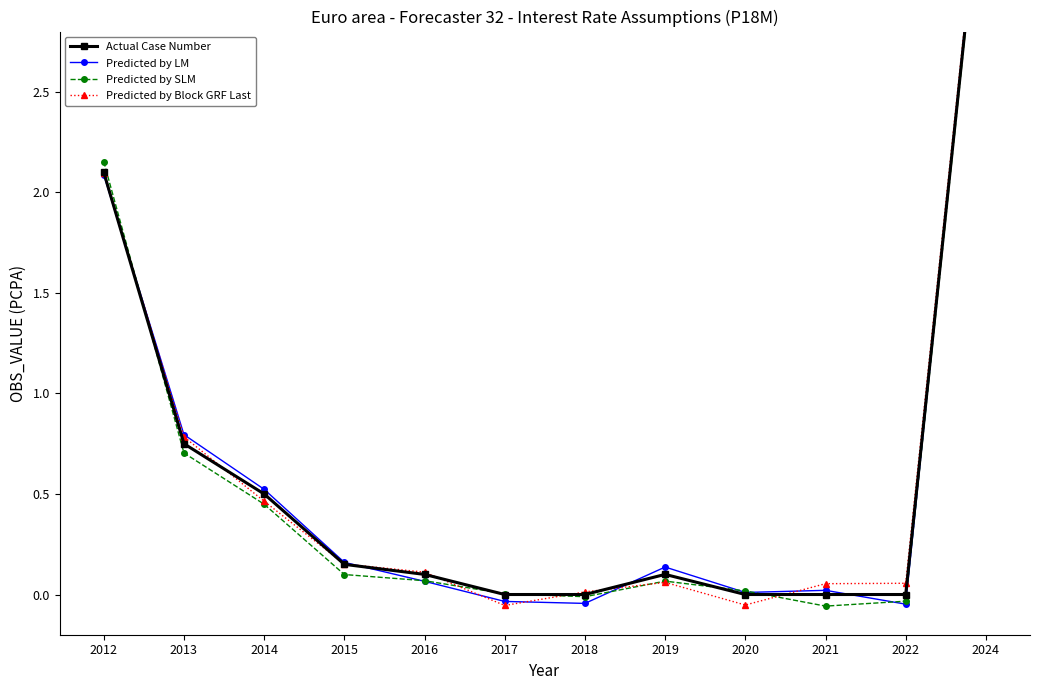

At which category does the chart reach its peak across all series?

2024